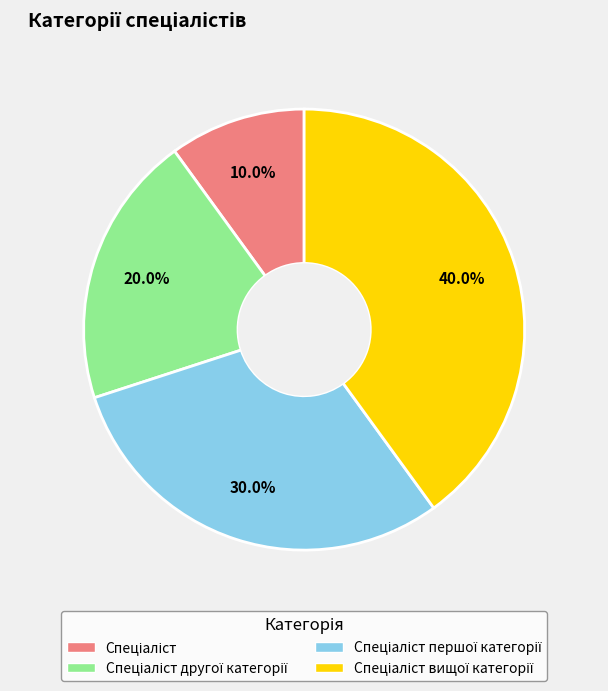

Is there any slice that represents more than half of the pie?

No